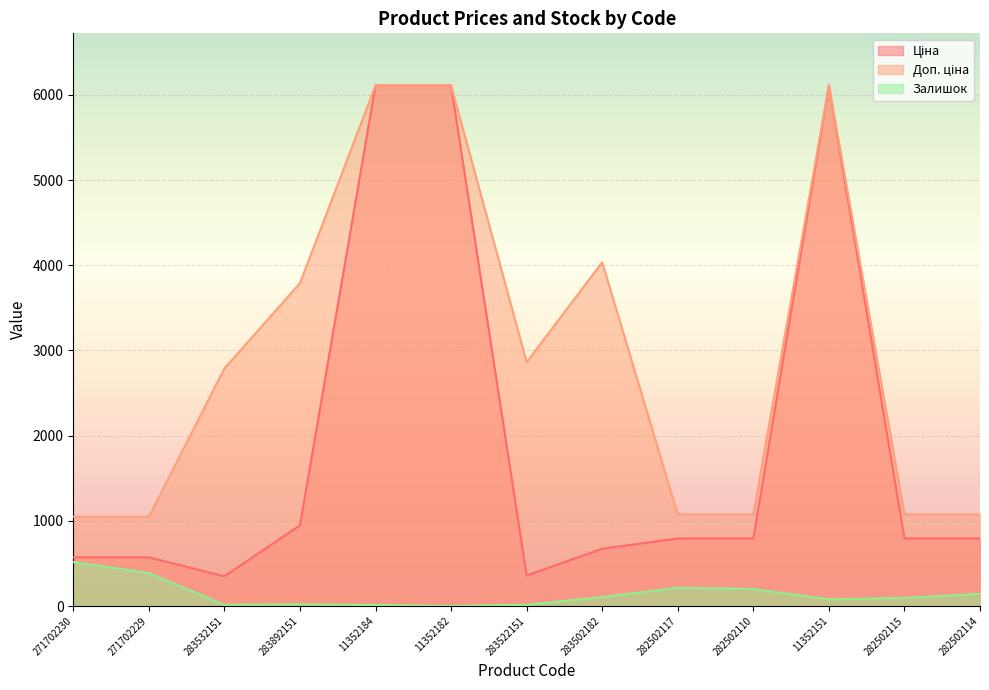

What is the difference between the second highest and minimum values in the Ціна series?

5763.8